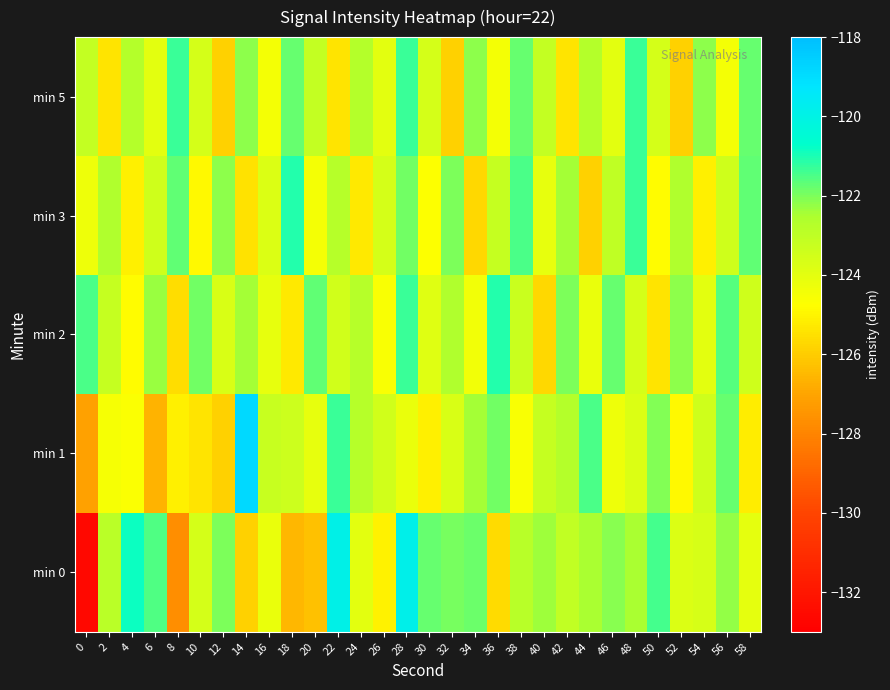

Reading right to left, transcribe all the data shown in this chart.

min 0: 58=-124.1	56=-122.2	54=-123.7	52=-123.8	50=-121.4	48=-122.5	46=-122.1	44=-122.5	42=-123.1	40=-122.4	38=-122.8	36=-125.7	34=-121.8	32=-122.0	30=-121.8	28=-119.9	26=-125.1	24=-124.0	22=-119.9	20=-126.3	18=-126.5	16=-124.2	14=-125.9	12=-122.0	10=-123.6	8=-127.7	6=-121.5	4=-120.8	2=-122.9	0=-132.6
min 1: 58=-125.2	56=-121.8	54=-123.4	52=-124.9	50=-122.1	48=-123.8	46=-124.3	44=-121.5	42=-122.7	40=-123.2	38=-124.6	36=-121.9	34=-122.4	32=-123.7	30=-125.1	28=-124.2	26=-123.5	24=-122.8	22=-121.3	20=-124.1	18=-123.4	16=-123.2	14=-118.8	12=-125.9	10=-125.4	8=-125.1	6=-126.6	4=-124.6	2=-124.6	0=-127.1
min 2: 58=-123.4	56=-121.6	54=-124.0	52=-122.2	50=-125.4	48=-123.6	46=-121.8	44=-124.2	42=-122.0	40=-125.7	38=-123.3	36=-121.1	34=-124.4	32=-122.6	30=-123.9	28=-121.3	26=-124.6	24=-122.8	22=-123.5	20=-121.7	18=-125.3	16=-124.1	14=-122.4	12=-123.7	10=-121.9	8=-125.6	6=-122.3	4=-124.8	2=-123.2	0=-121.5
min 3: 58=-121.7	56=-123.4	54=-125.1	52=-122.6	50=-124.8	48=-121.3	46=-123.0	44=-125.9	42=-122.4	40=-124.1	38=-121.5	36=-123.2	34=-125.7	32=-122.0	30=-124.7	28=-121.9	26=-123.6	24=-125.3	22=-122.8	20=-124.5	18=-121.1	16=-123.8	14=-125.5	12=-122.2	10=-124.9	8=-121.7	6=-123.4	4=-125.1	2=-122.6	0=-124.3
min 5: 58=-121.8	56=-124.5	54=-122.2	52=-125.9	50=-123.6	48=-121.3	46=-124.0	44=-122.7	42=-125.4	40=-123.1	38=-121.8	36=-124.5	34=-122.2	32=-125.9	30=-123.6	28=-121.3	26=-124.0	24=-122.7	22=-125.4	20=-123.1	18=-121.8	16=-124.5	14=-122.2	12=-125.9	10=-123.6	8=-121.3	6=-124.0	4=-122.7	2=-125.4	0=-123.1